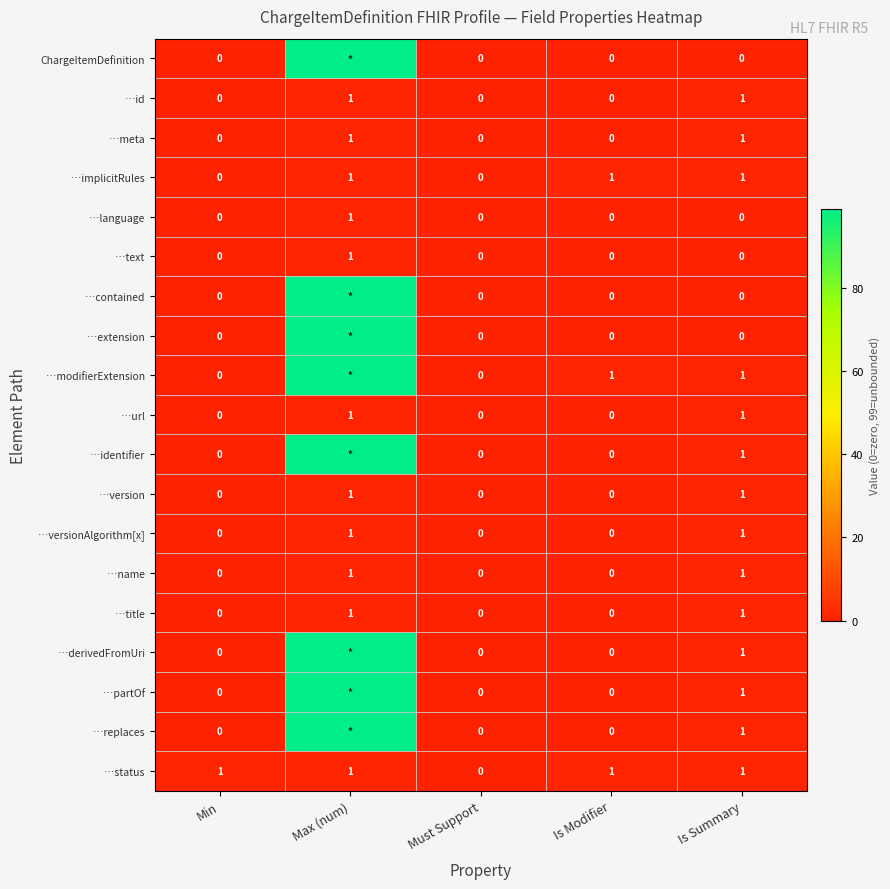

Which category has the highest value across all series?

Max (num)